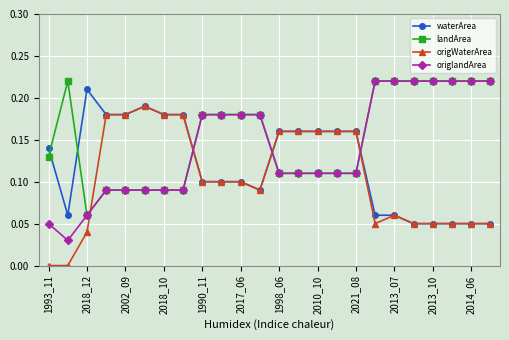

Rank the series by their average value, from highest to lowest.

landArea, origlandArea, waterArea, origWaterArea